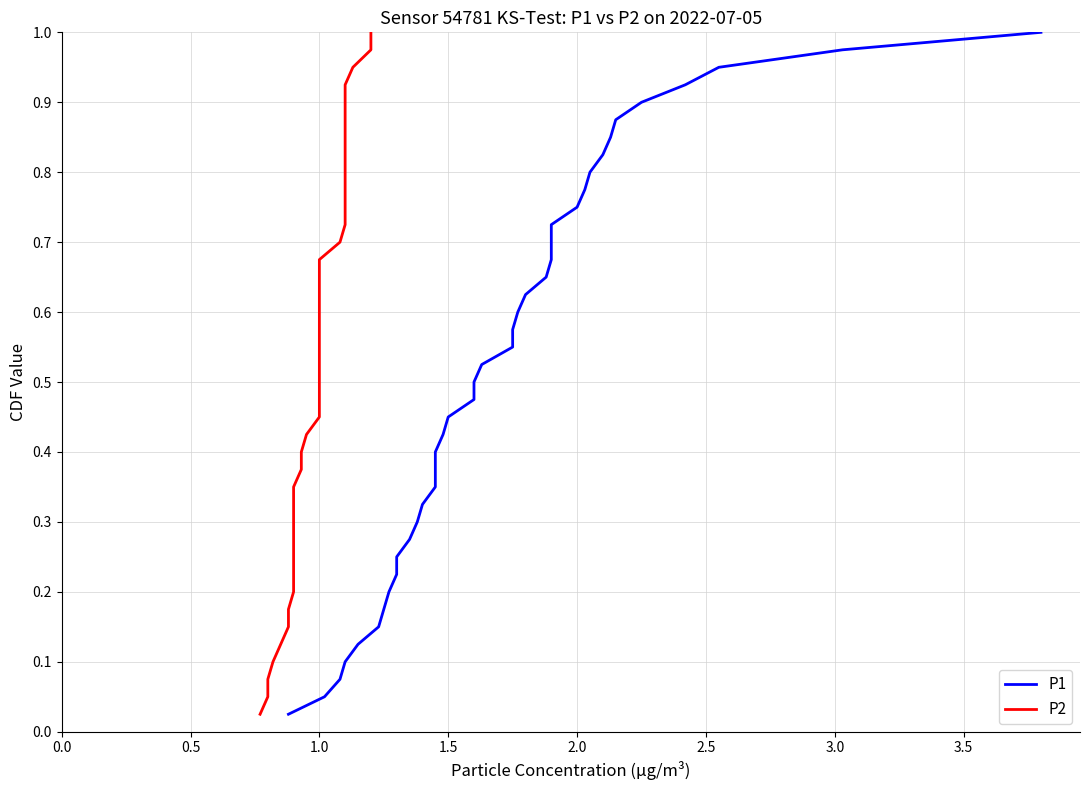

What are all the series names shown in the legend?

P1, P2